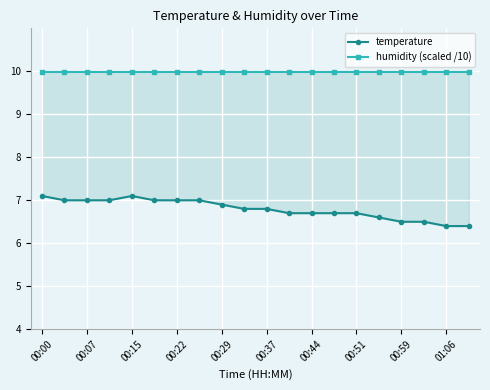

Which series changed the most between 11 and 17?

temperature